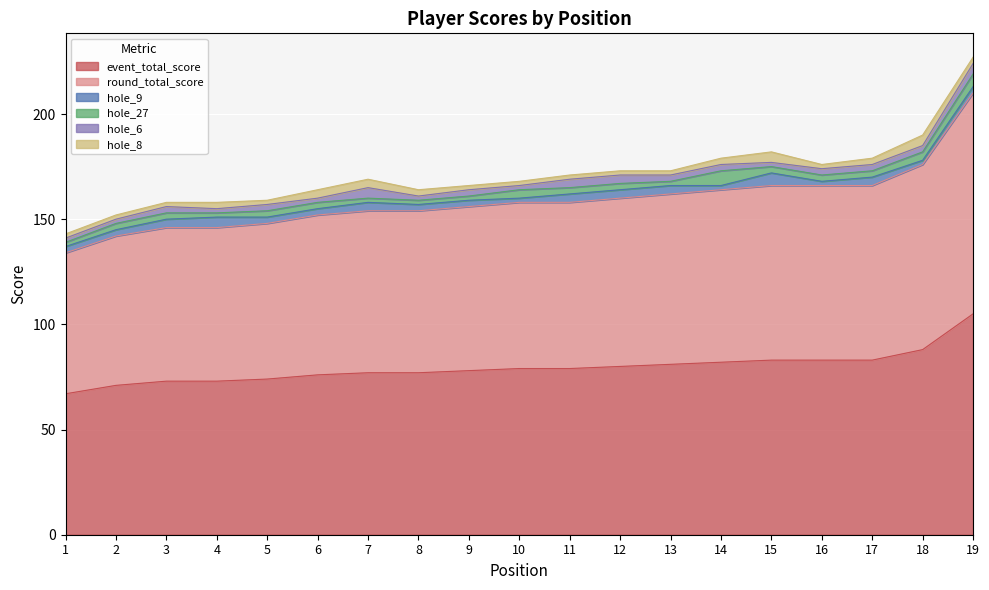

At 5, list the series in order from smallest to largest.

hole_8, hole_9, hole_27, hole_6, event_total_score, round_total_score